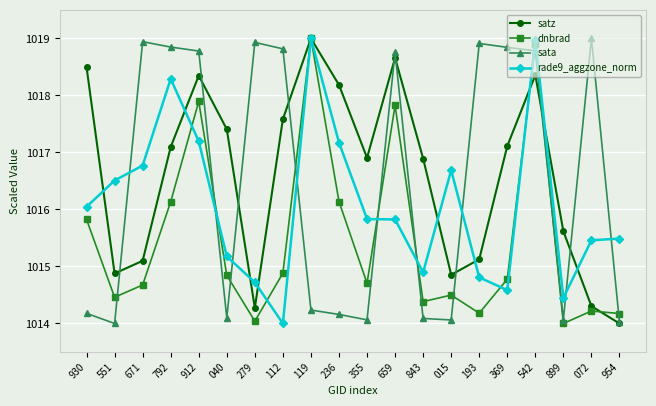

Where does the rade9_aggzone_norm series first go above 1015?

930